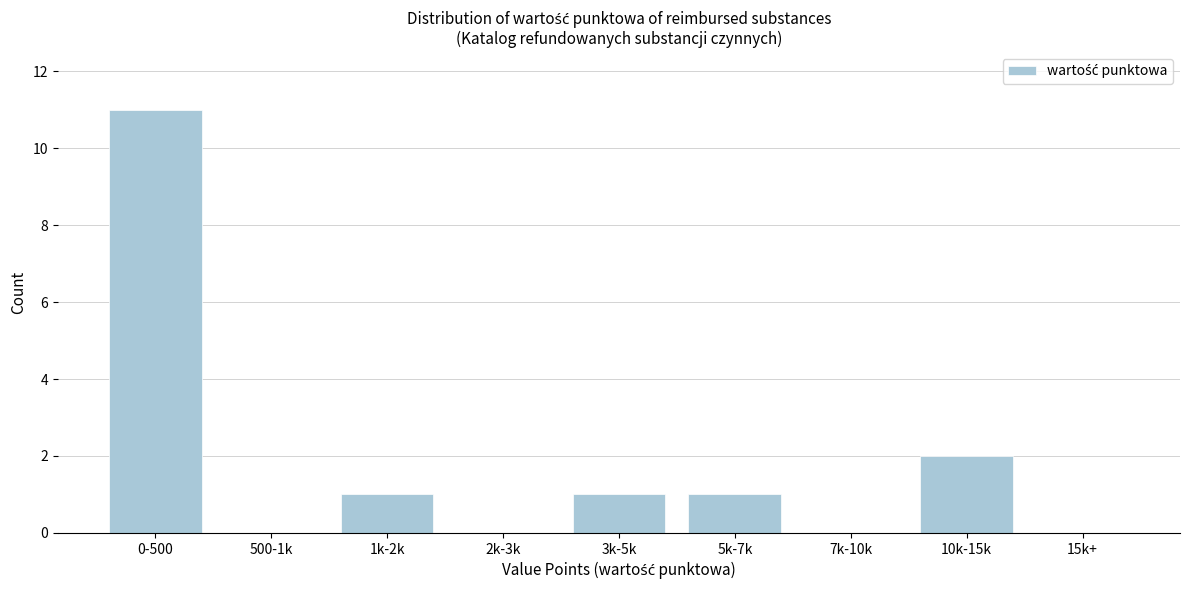

Reading left to right, list all the values displayed in this chart.

0-500=11	500-1k=0	1k-2k=1	2k-3k=0	3k-5k=1	5k-7k=1	7k-10k=0	10k-15k=2	15k+=0